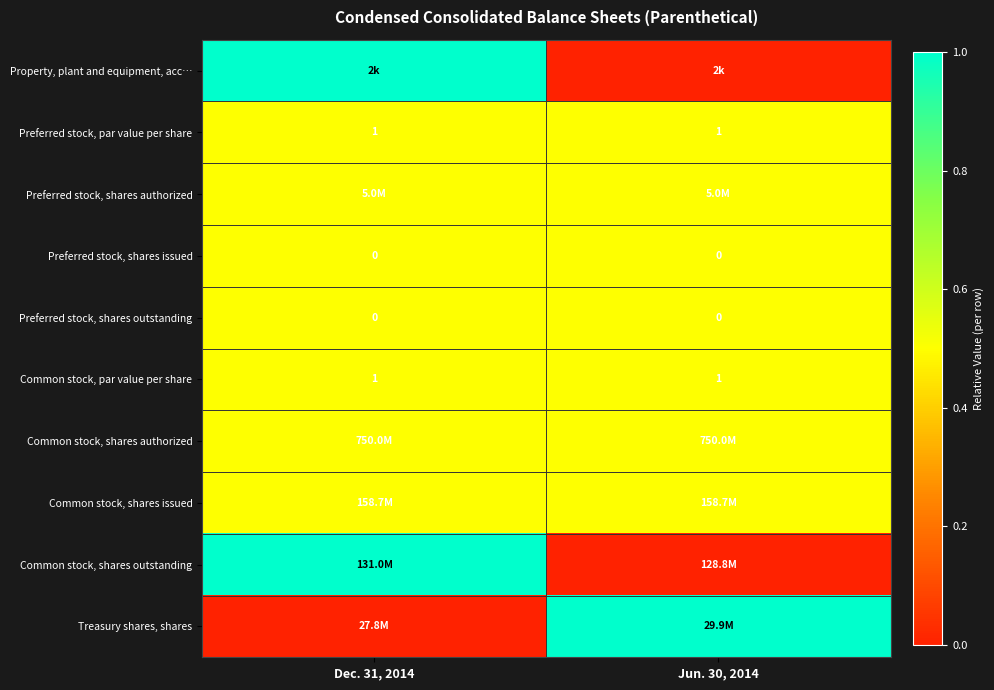

What is the average value of the Preferred stock, par value per share series?

1.0